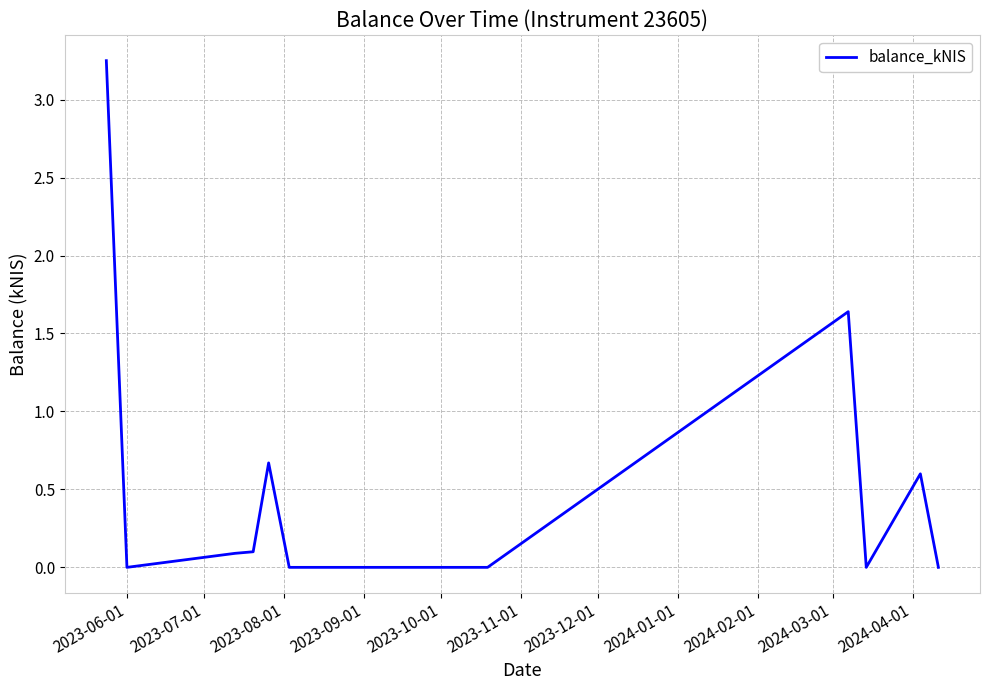

How many lines are shown in the chart?

1